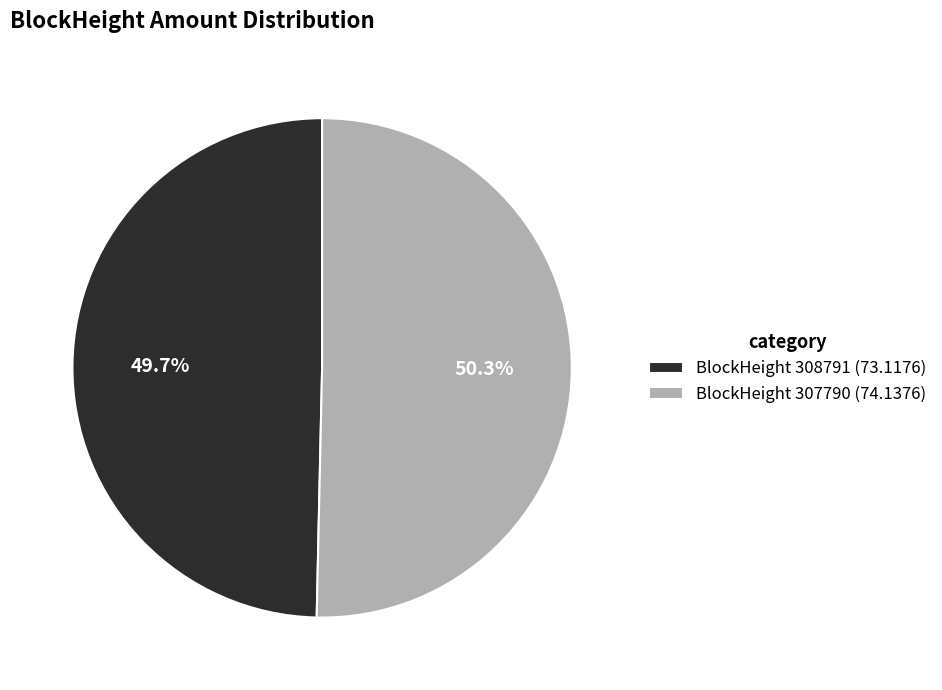

How much of the chart is everything except BlockHeight 307790 (74.1376)?

49.7%